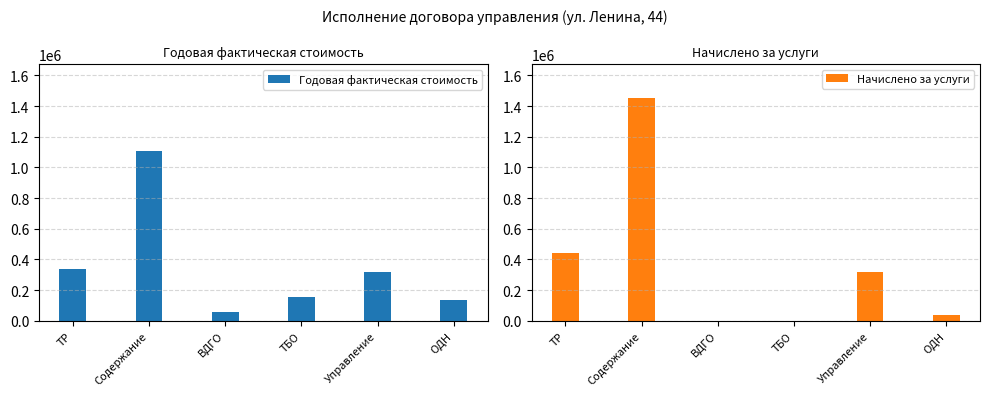

What is the average value of the Годовая фактическая стоимость series?

351028.3